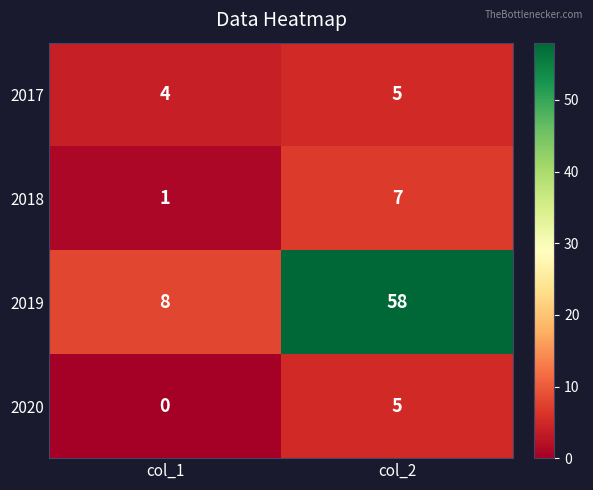

What is the sum of all 2017 values?

9